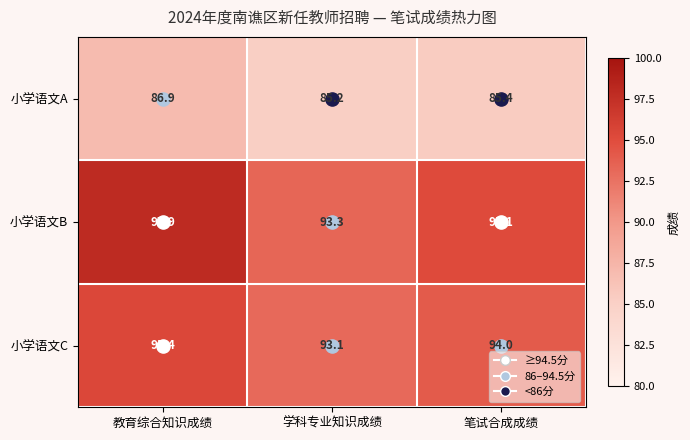

Where is 小学语文C nearest to the value 94?

笔试合成成绩